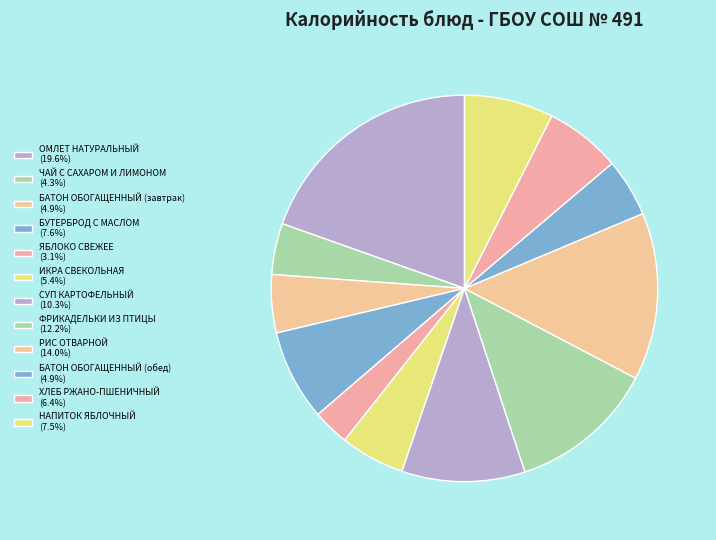

To the nearest percent, what percentage of the pie is ФРИКАДЕЛЬКИ ИЗ ПТИЦЫ?

12%